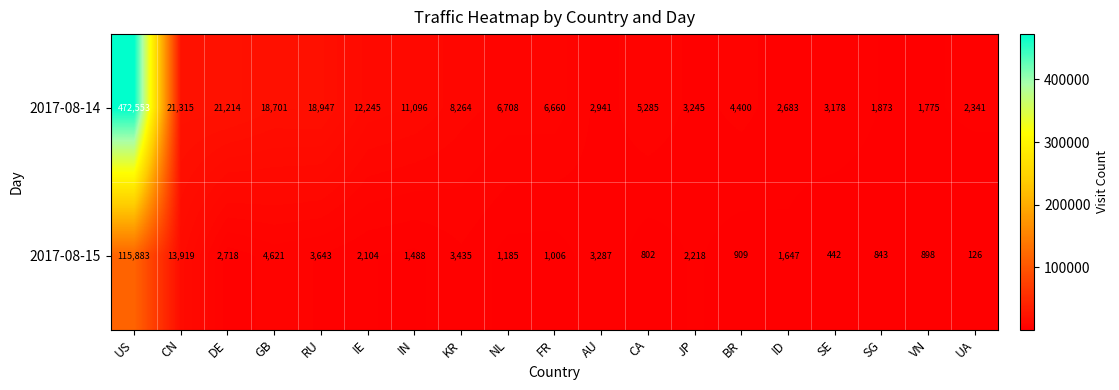

Which series has the largest total across all categories?

2017-08-14